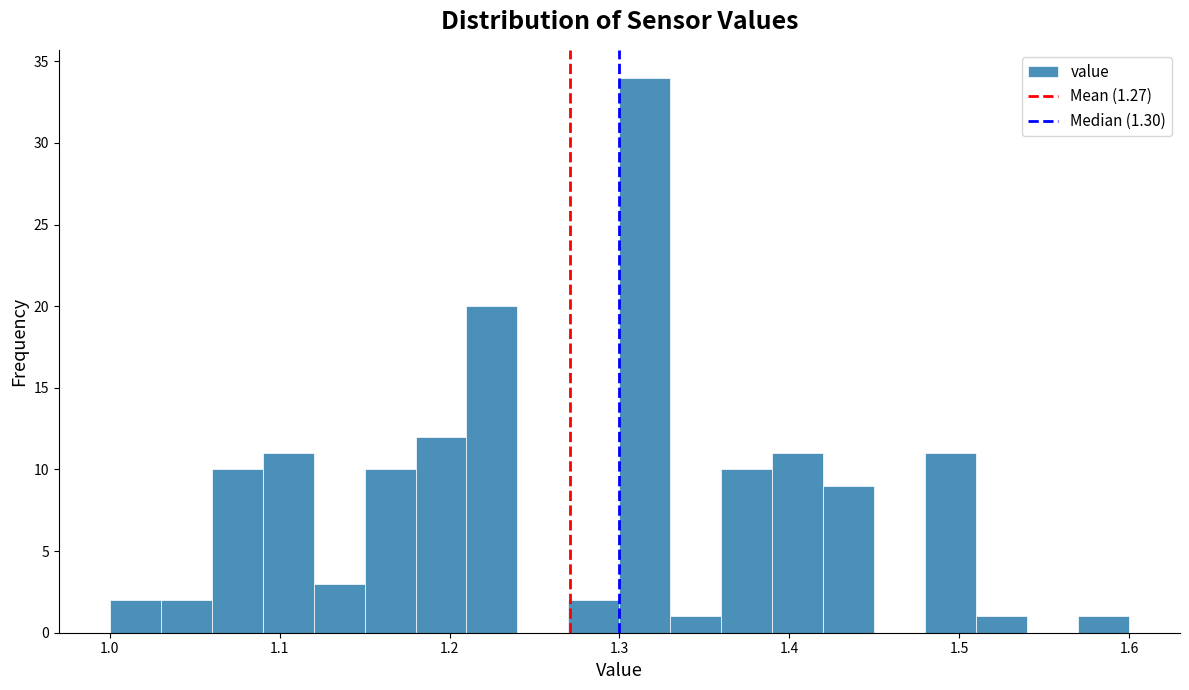

Around what value on the x-axis is the tallest bar? Give the approximate position of its centre, as read against the axis.

1.32